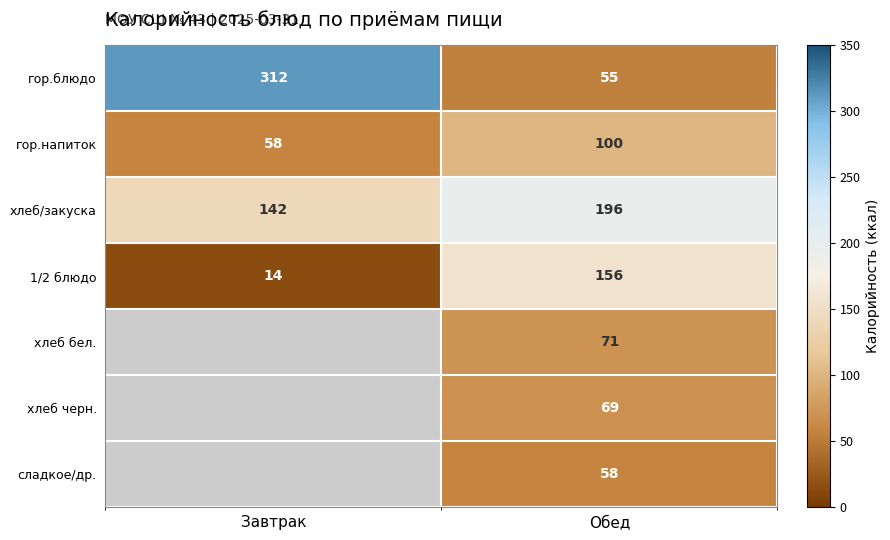

Where is хлеб/закуска nearest to the value 169?

Завтрак